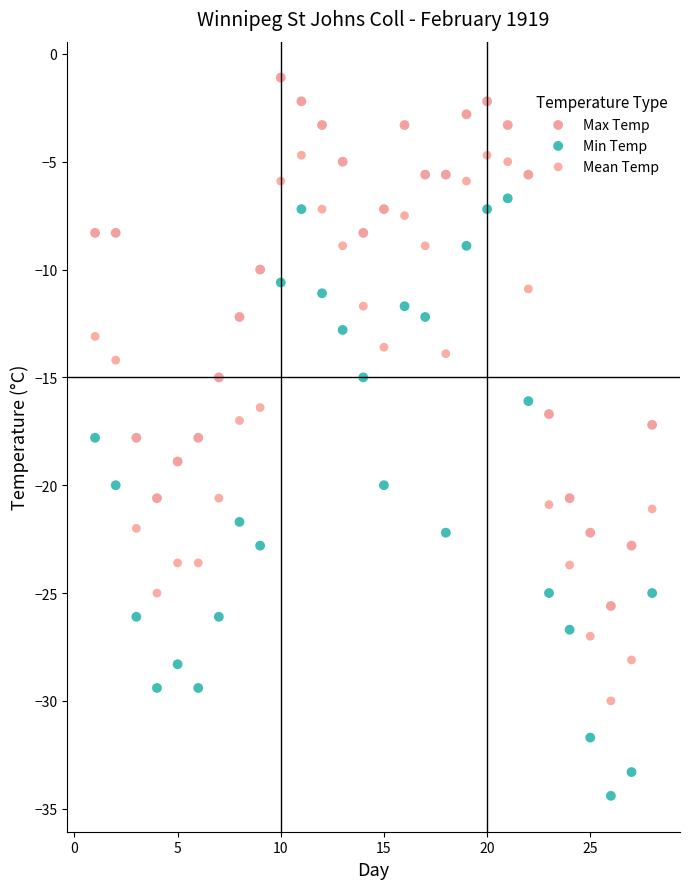

Which series has the largest Y range (max minus min)?

Min Temp